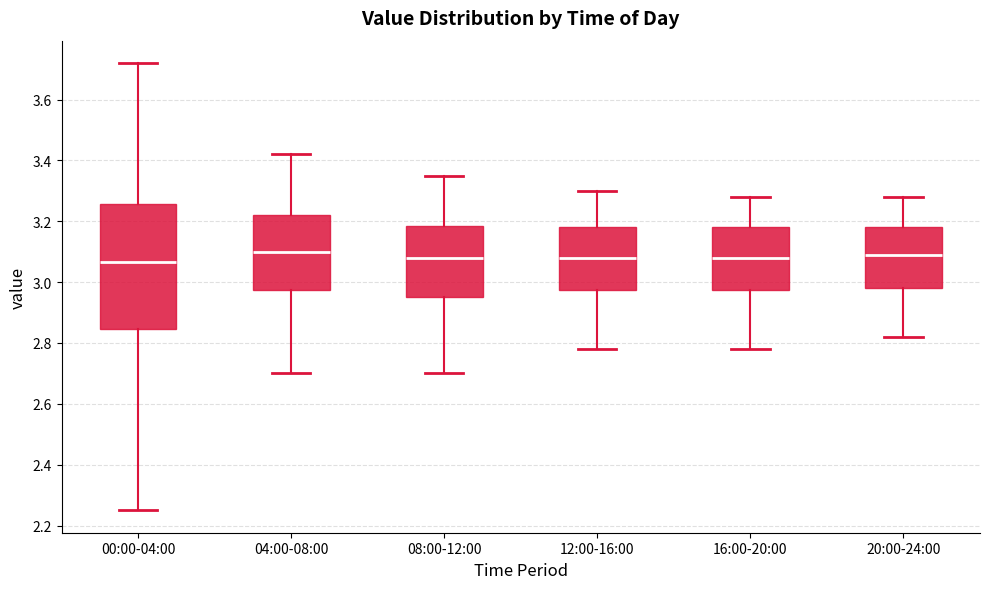

Reading left to right, read every box against the y-axis: the position of its median line, the range the box covers, and the ends of its whiskers. The values are not printed on the chart, so give them approximately, as read against the axis.

00:00-04:00: median 3.06, box 2.84 to 3.26, whiskers 2.26 to 3.72
04:00-08:00: median 3.10, box 2.98 to 3.22, whiskers 2.70 to 3.42
08:00-12:00: median 3.08, box 2.96 to 3.18, whiskers 2.70 to 3.36
12:00-16:00: median 3.08, box 2.98 to 3.18, whiskers 2.78 to 3.30
16:00-20:00: median 3.08, box 2.98 to 3.18, whiskers 2.78 to 3.28
20:00-24:00: median 3.10, box 2.98 to 3.18, whiskers 2.82 to 3.28